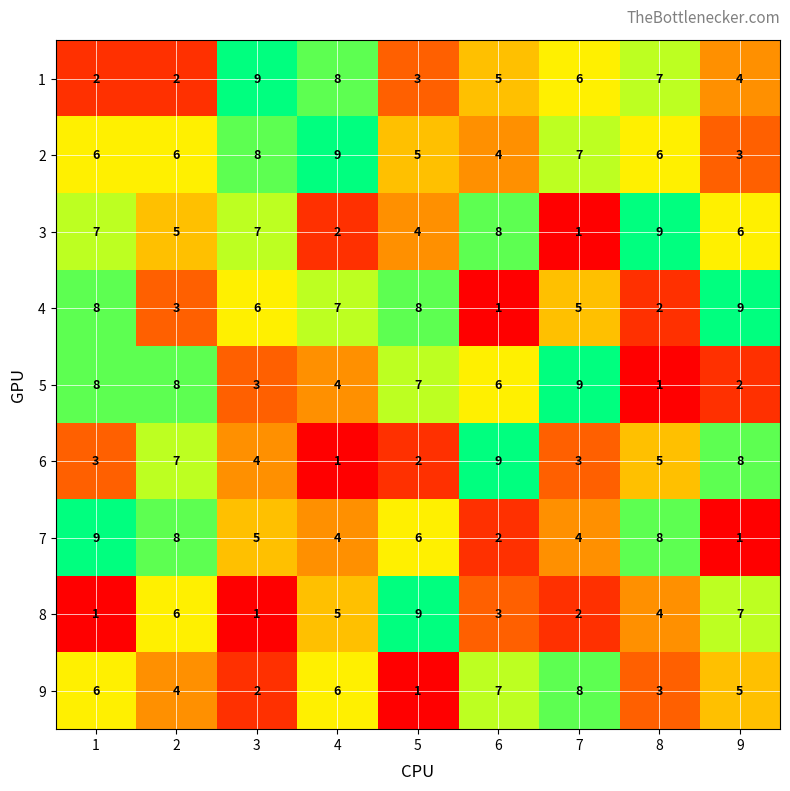

What is the greatest value displayed?

9